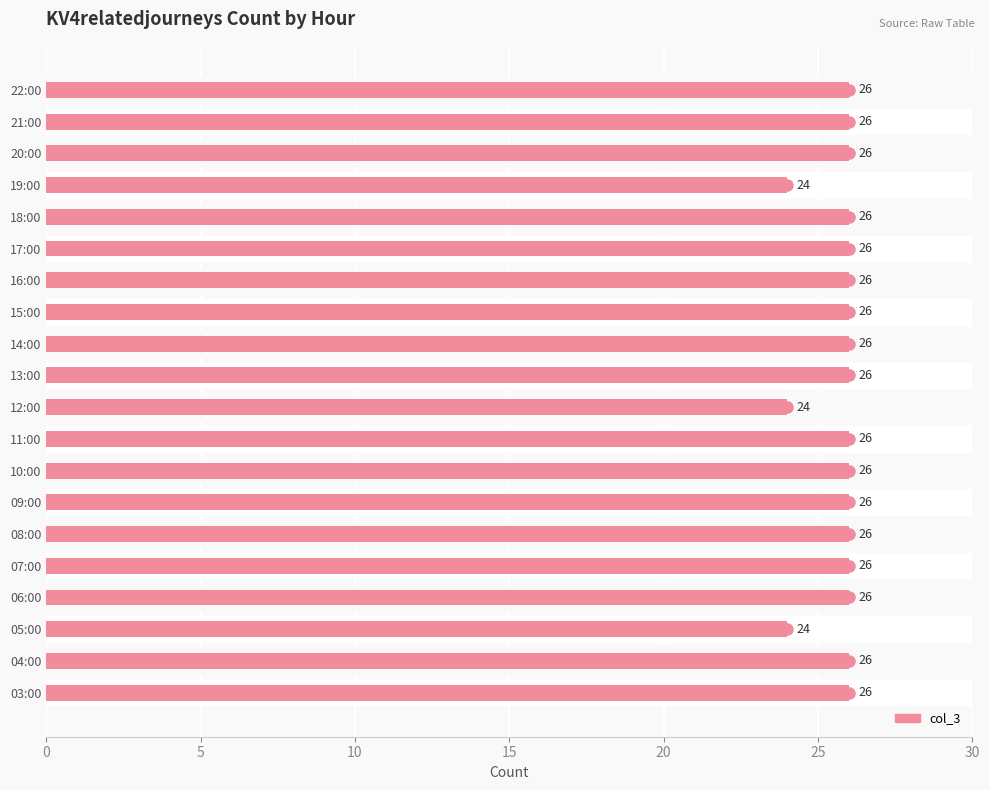

What is the greatest value displayed?

26